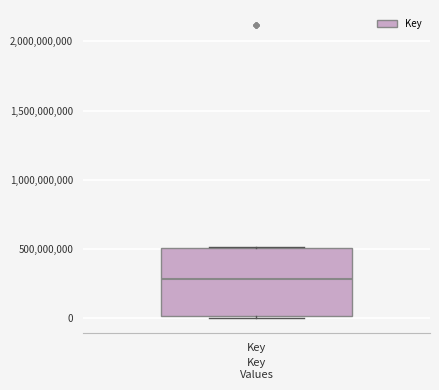

Where is the upper edge of the box for Key on the y-axis? The values are not printed on the chart, so give them approximately, as read against the axis.

500000000